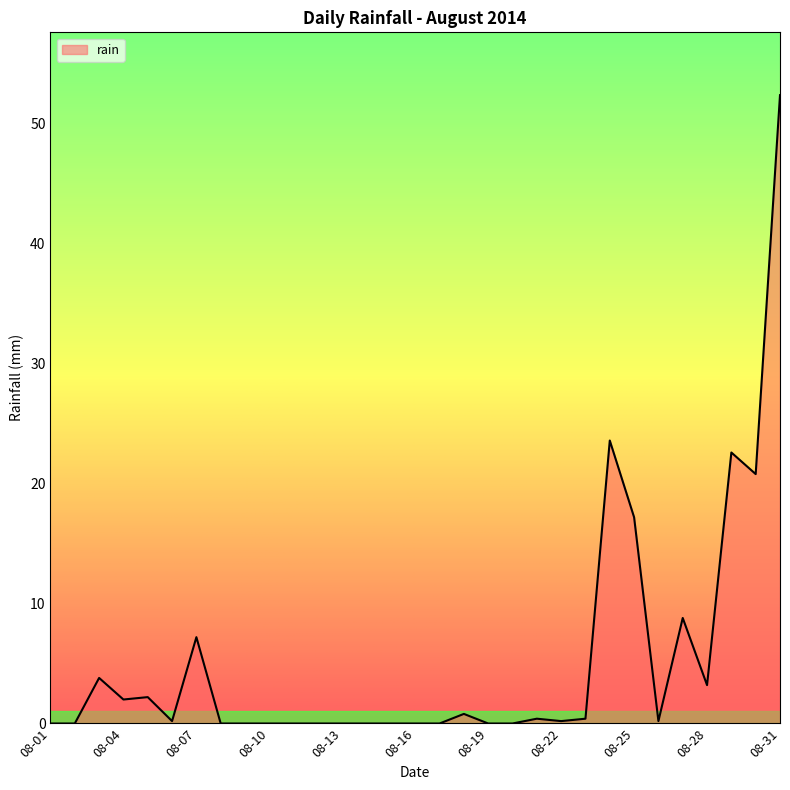

What is the sum of all values?

166.0